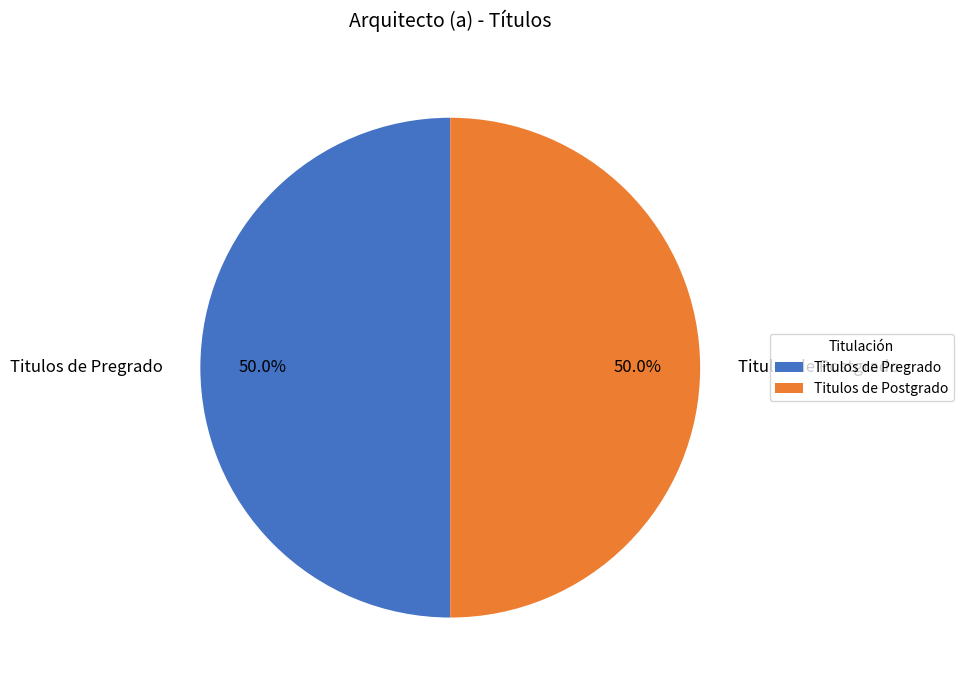

Approximately how many times larger is the value at Titulos de Postgrado compared to Titulos de Pregrado?

1.0